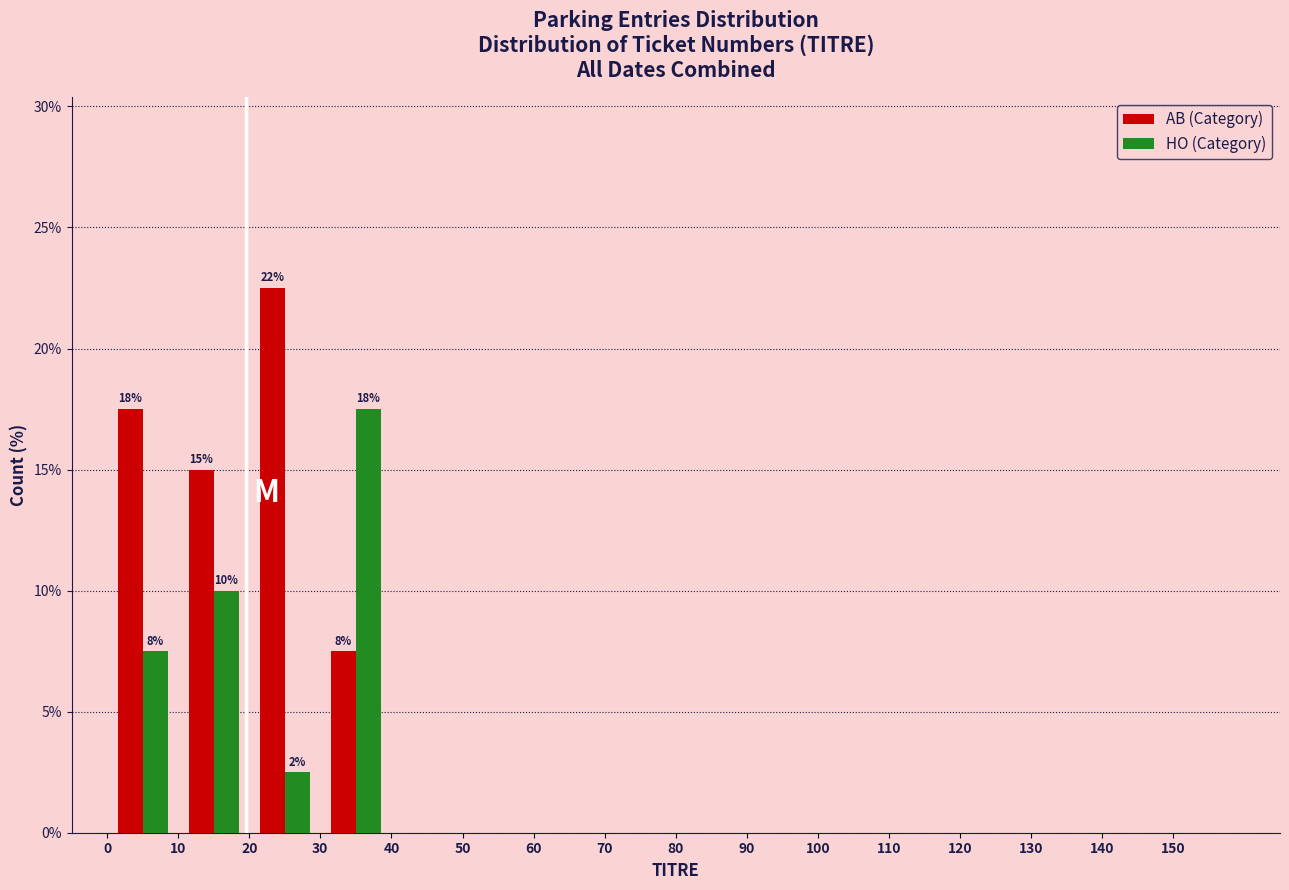

In the HO (Category) series, which range on the x-axis has the tallest bar?

30 to 40